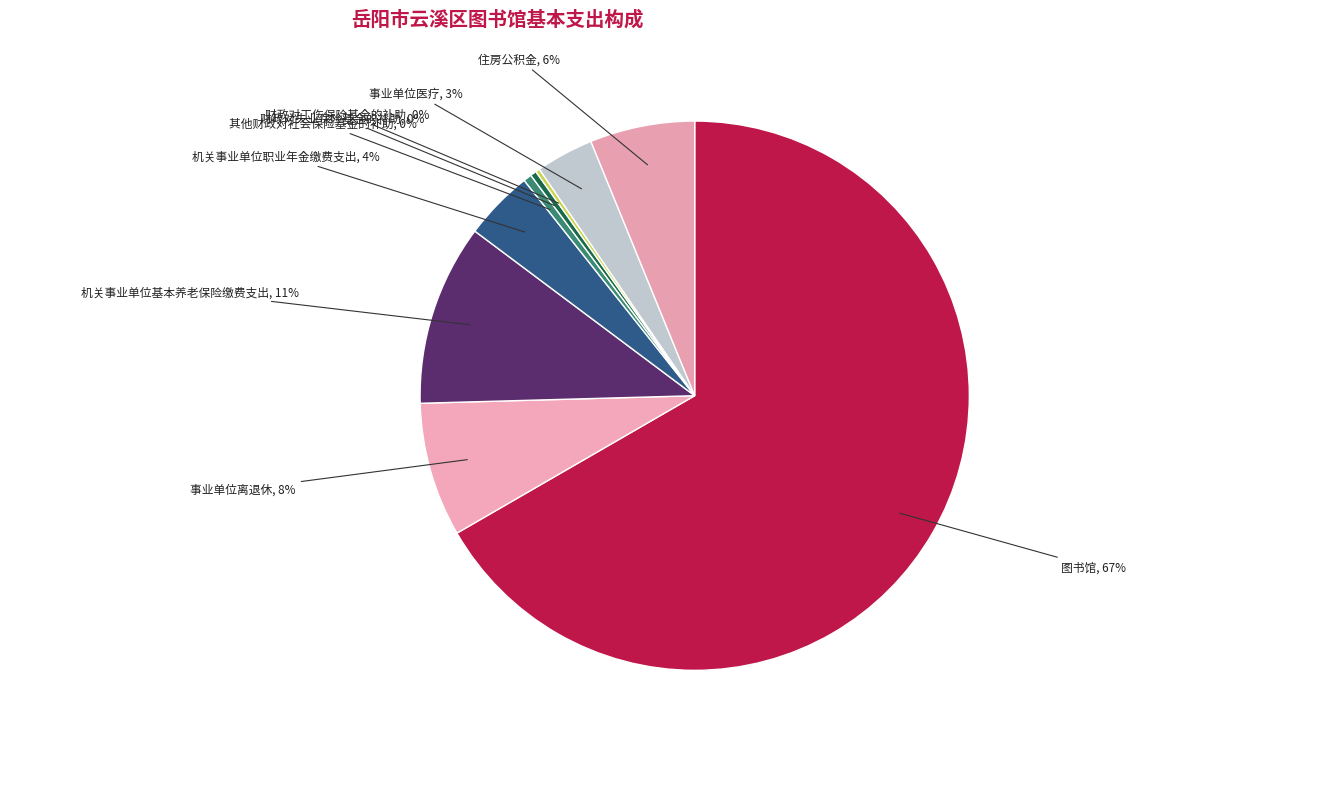

Which slice is the smallest?

财政对工伤保险基金的补助